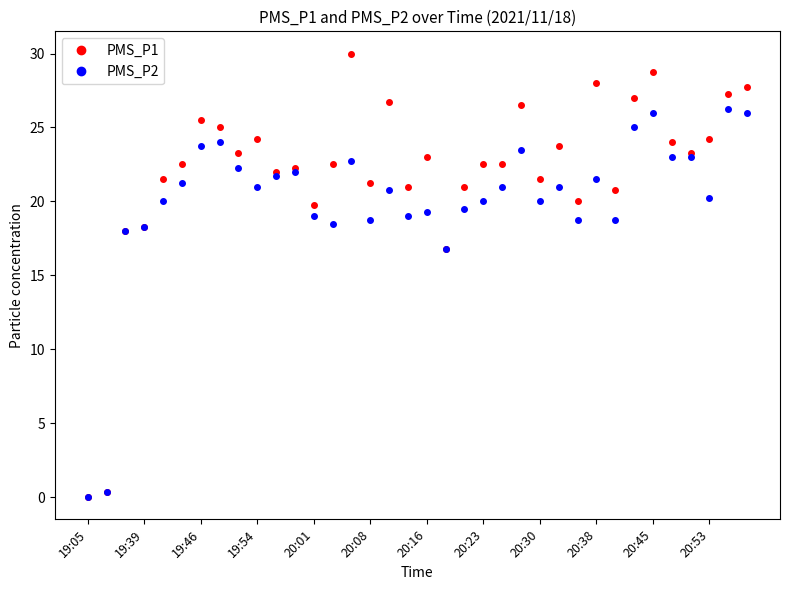

Which series has the largest range (max minus min)?

PMS_P1